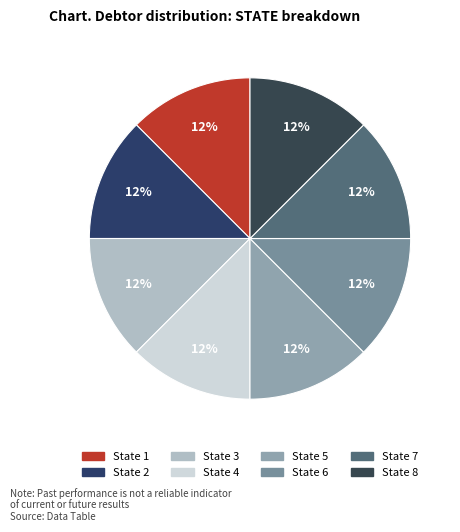

How many slices are in this pie chart?

8